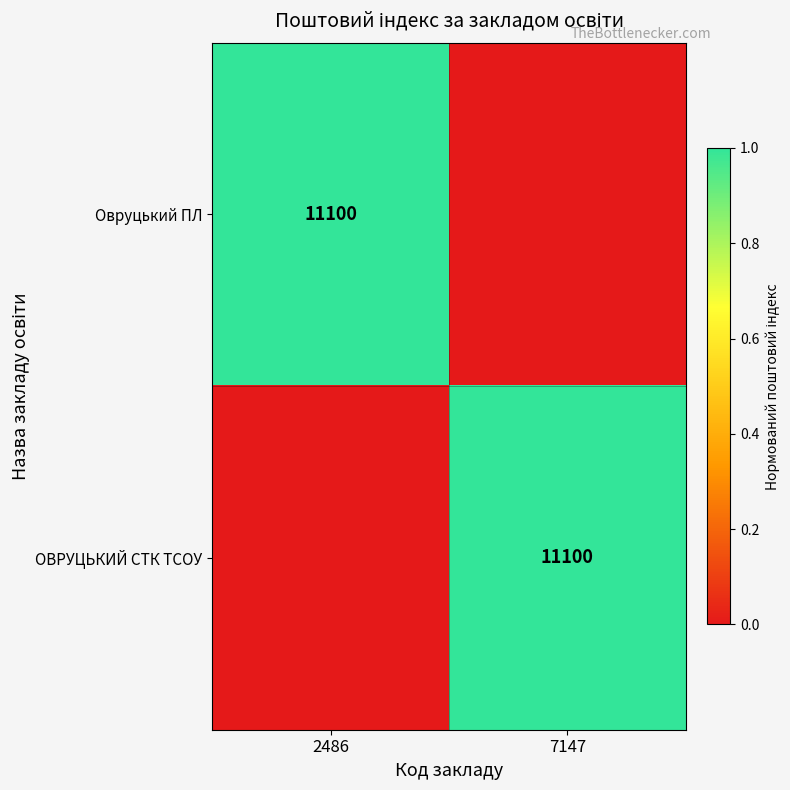

What is the total value across all series at 7147?

1.0